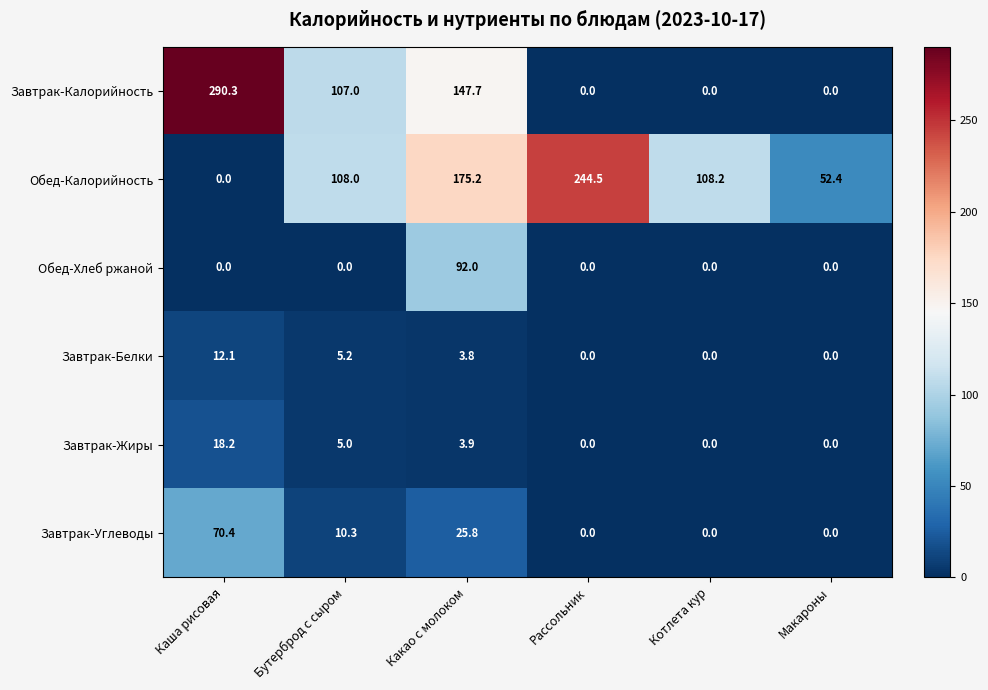

Is the value of Обед-Хлеб ржаной at Какао с молоком greater than the value of Завтрак-Углеводы at Рассольник?

Yes